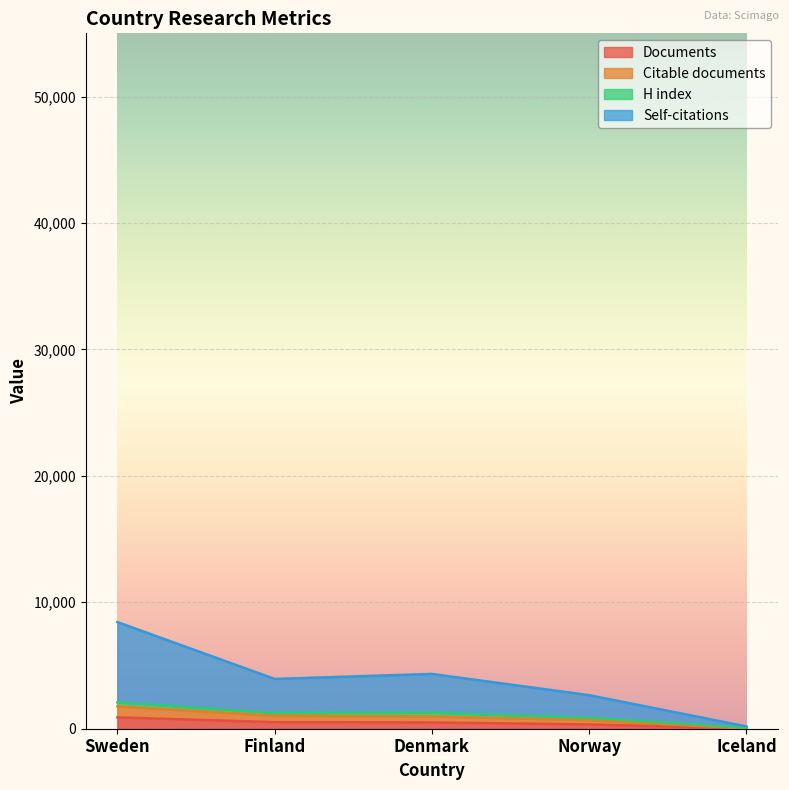

True or false: Self-citations has more than 1 points higher than both neighbors.

False